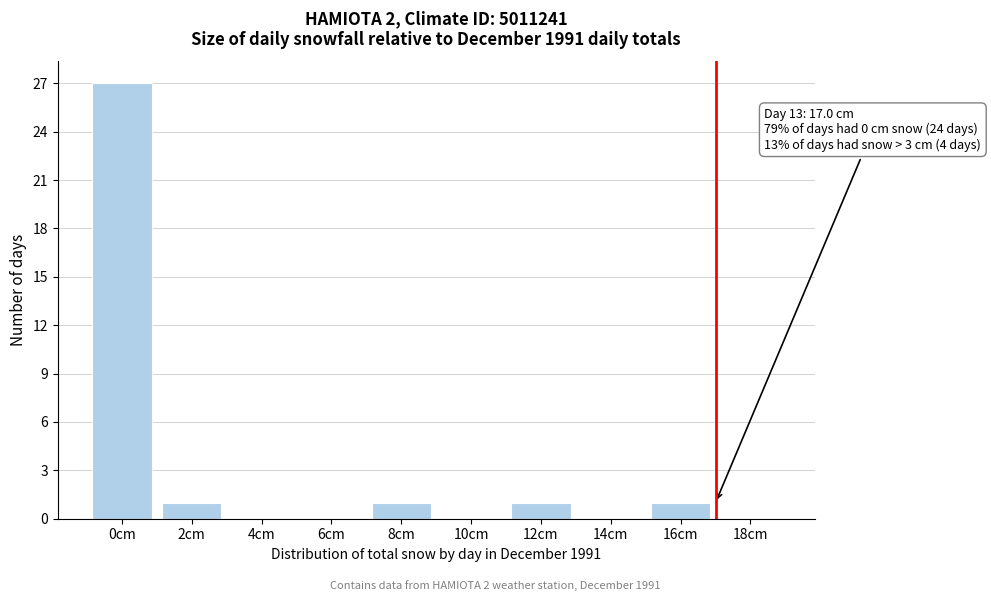

Reading right to left, list all the values displayed in this chart.

18cm=0	16cm=1	14cm=0	12cm=1	10cm=0	8cm=1	6cm=0	4cm=0	2cm=1	0cm=27